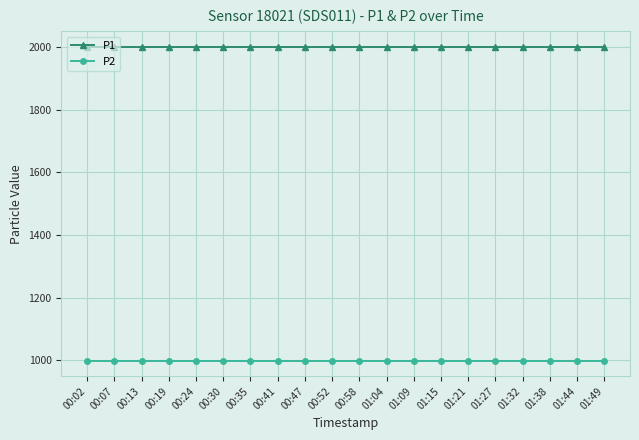

Is it true that P1 equals 1375.7 at 00:58?

False